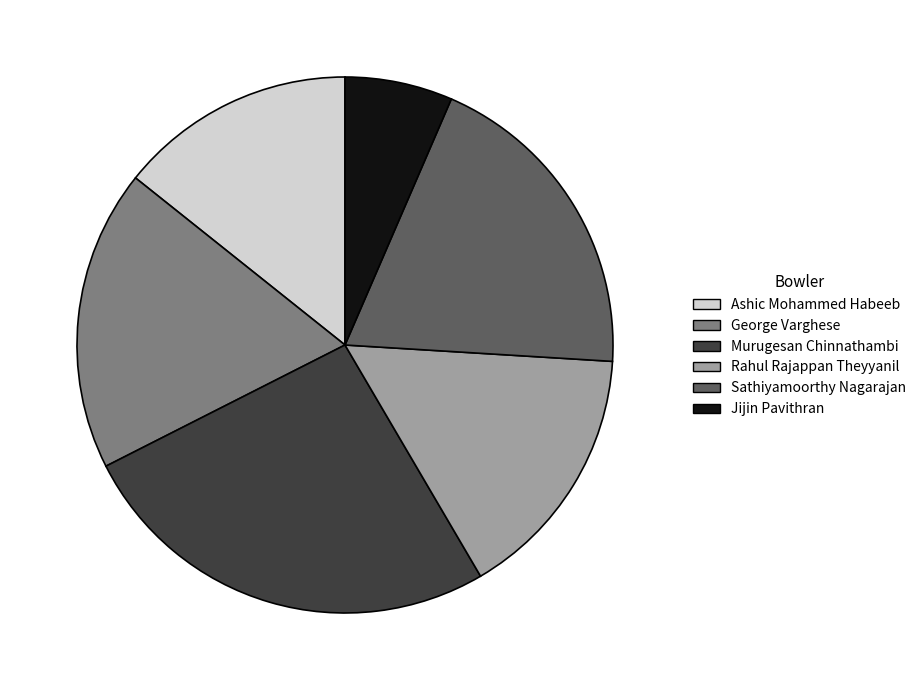

Rank the categories by value from lowest to highest.

Jijin Pavithran, Ashic Mohammed Habeeb, Rahul Rajappan Theyyanil, George Varghese, Sathiyamoorthy Nagarajan, Murugesan Chinnathambi